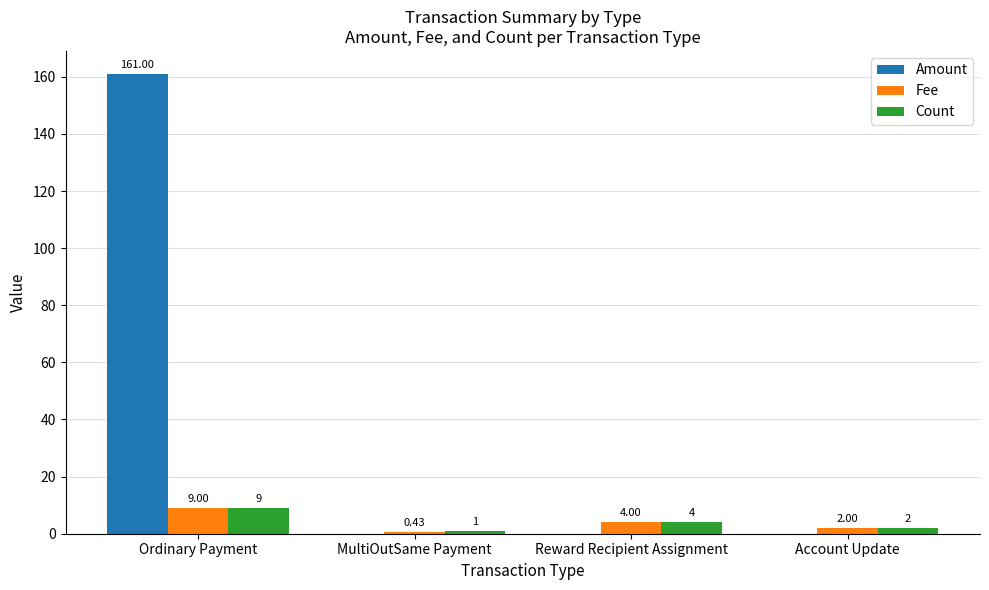

How many categories are shown in the chart?

4